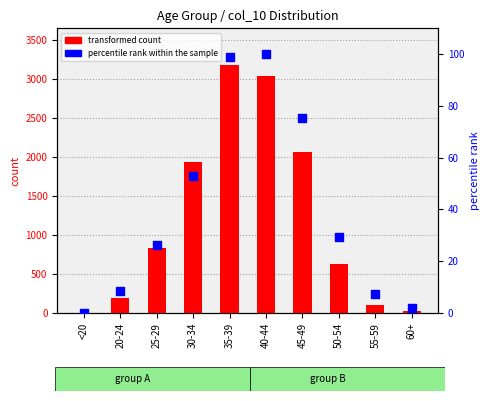

Which series contains the highest Y value?

transformed count